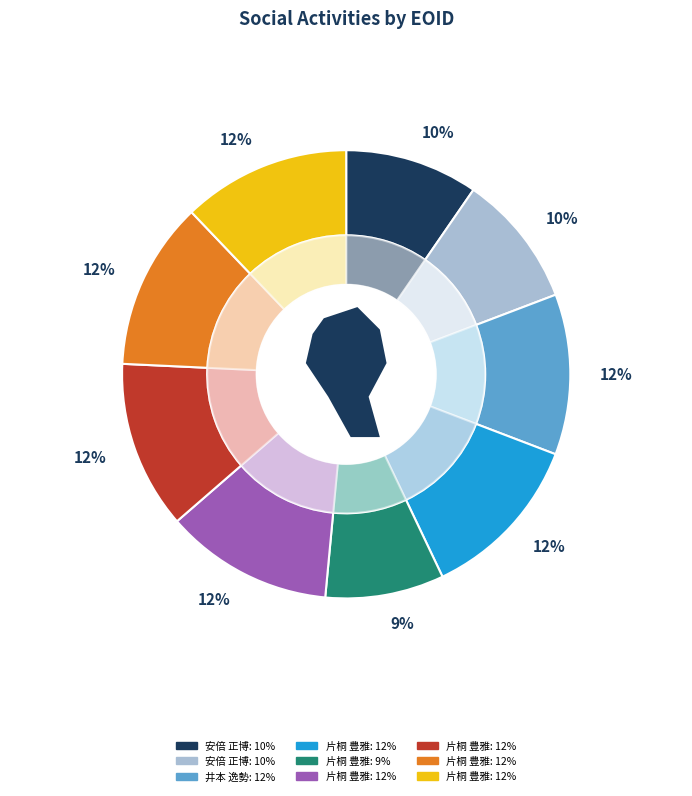

Does 片桐 豊雅 (1049650) represent more than half of the total?

No